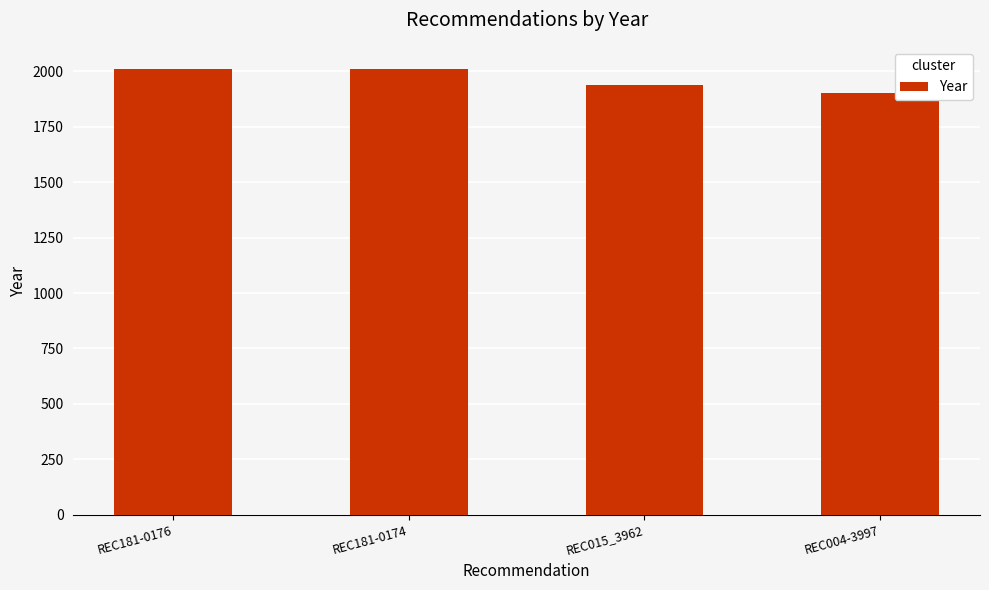

At which category does the chart reach its minimum across all series?

REC004-3997